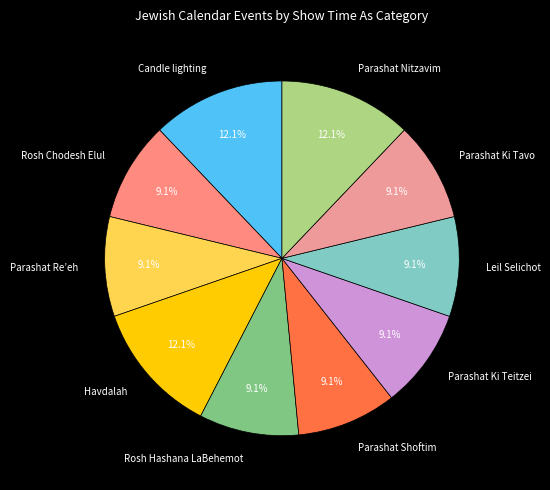

To the nearest percent, what is the difference between the Parashat Nitzavim and Parashat Ki Tavo slice percentages?

3%